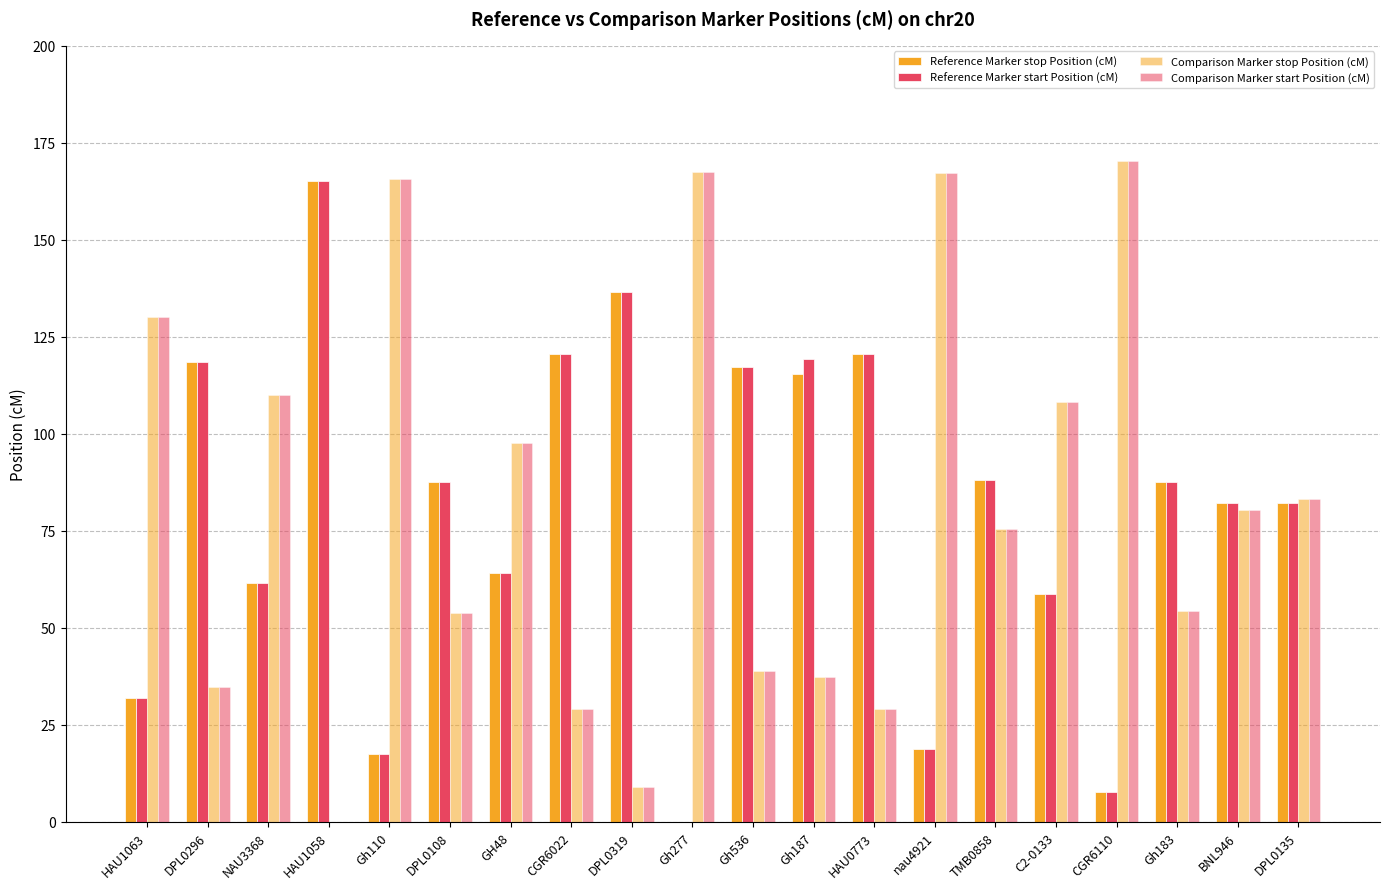

Are the bars grouped side by side (vs. stacked)?

Yes